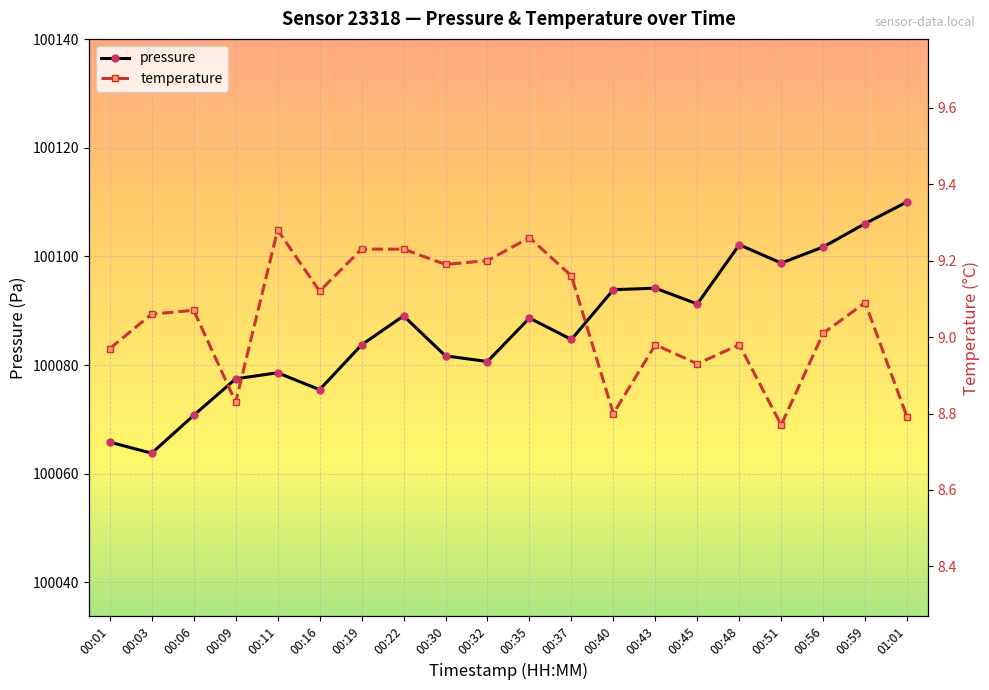

True or false: temperature and pressure intersect in this chart.

False